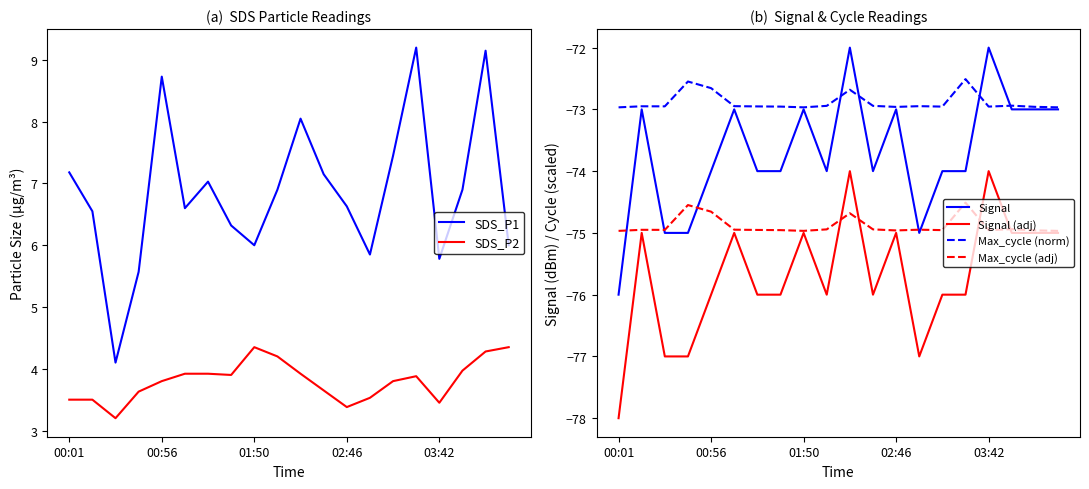

Does the chart display data point markers on the line(s)?

No